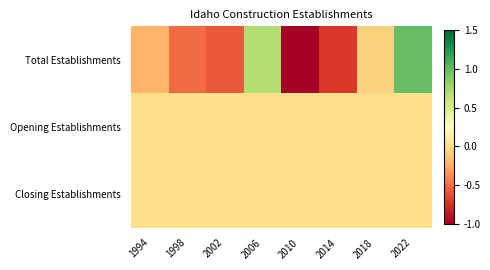

Reading left to right, transcribe all the data shown in this chart.

Total Establishments: 1994=-0.2	1998=-0.5	2002=-0.6	2006=0.7	2010=-1.0	2014=-0.7	2018=-0.1	2022=1.0
Opening Establishments: 1994=0.0	1998=0.0	2002=0.0	2006=0.0	2010=0.0	2014=0.0	2018=0.0	2022=0.0
Closing Establishments: 1994=0.0	1998=0.0	2002=0.0	2006=0.0	2010=0.0	2014=0.0	2018=0.0	2022=0.0